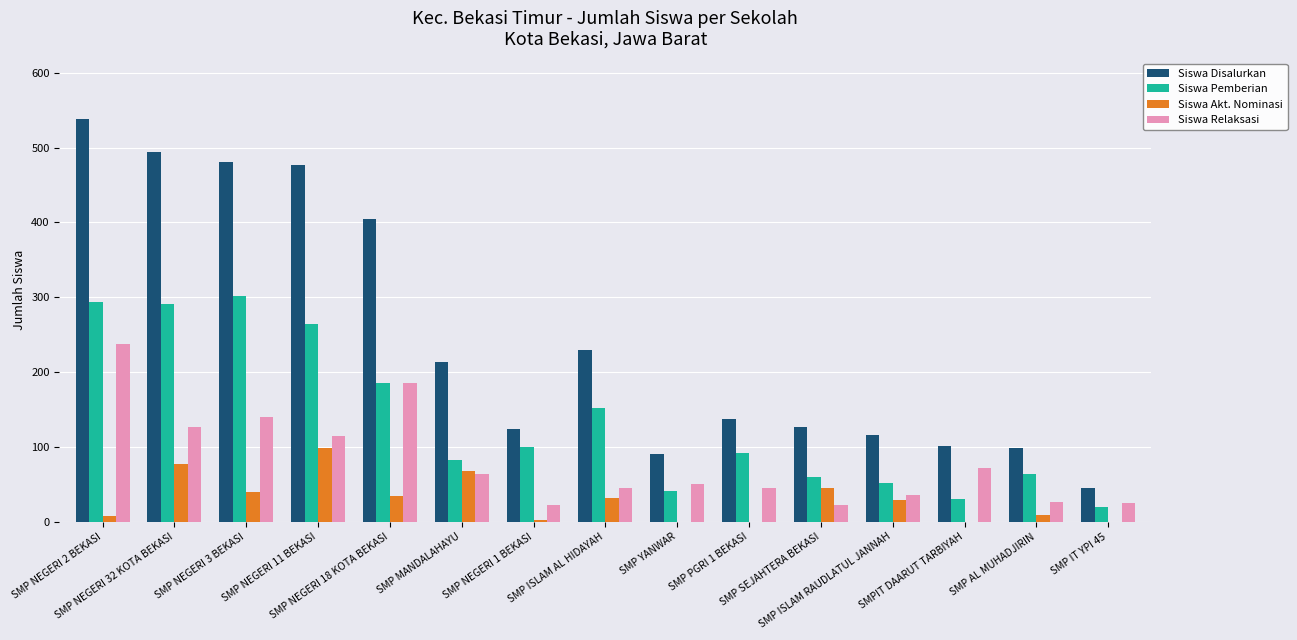

What is the sum of the Siswa Disalurkan values at SMP MANDALAHAYU and SMP ISLAM RAUDLATUL JANNAH?

329